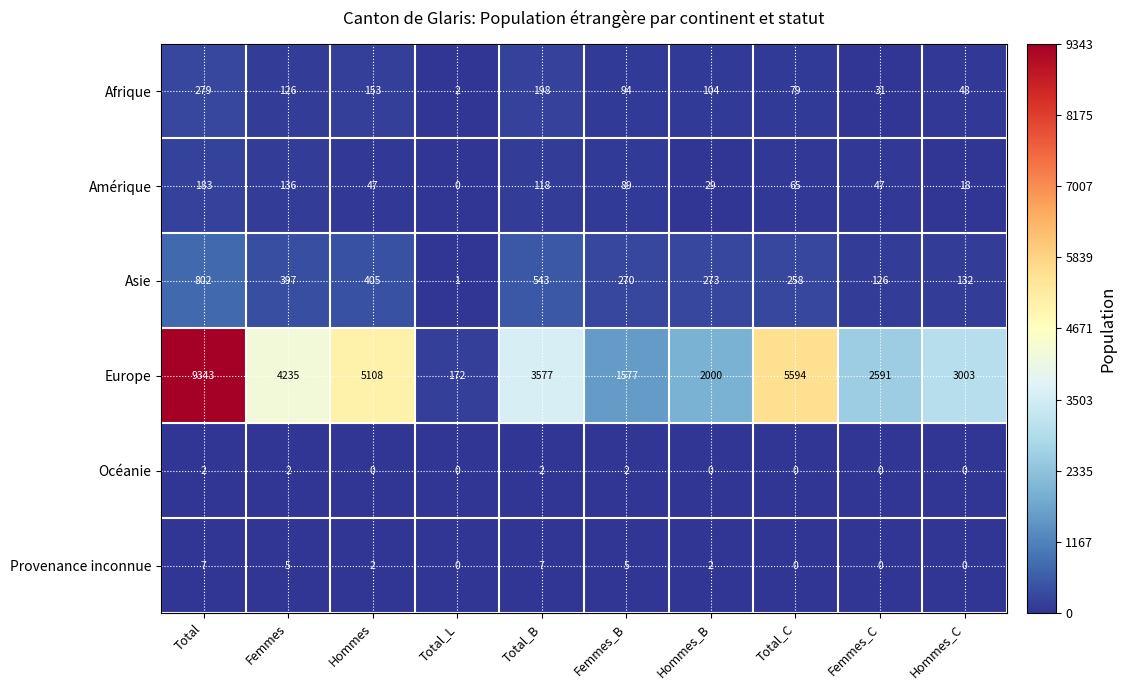

True or false: Afrique has a value of 279 at Total.

True